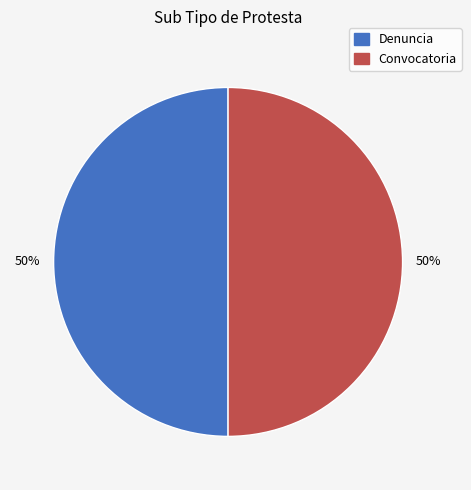

True or false: Convocatoria accounts for 42% of the total.

False